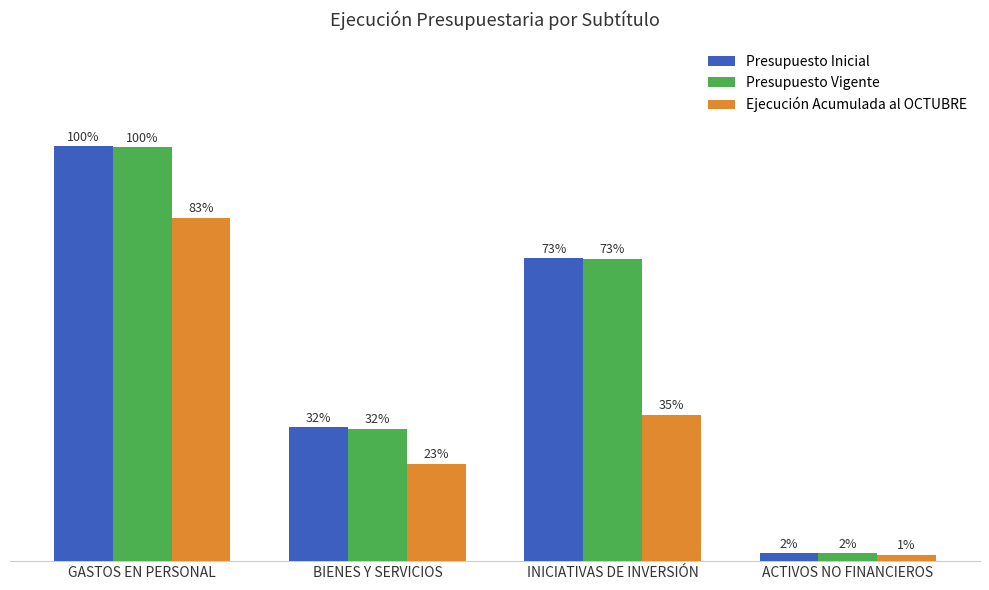

Does the chart contain any negative values?

No